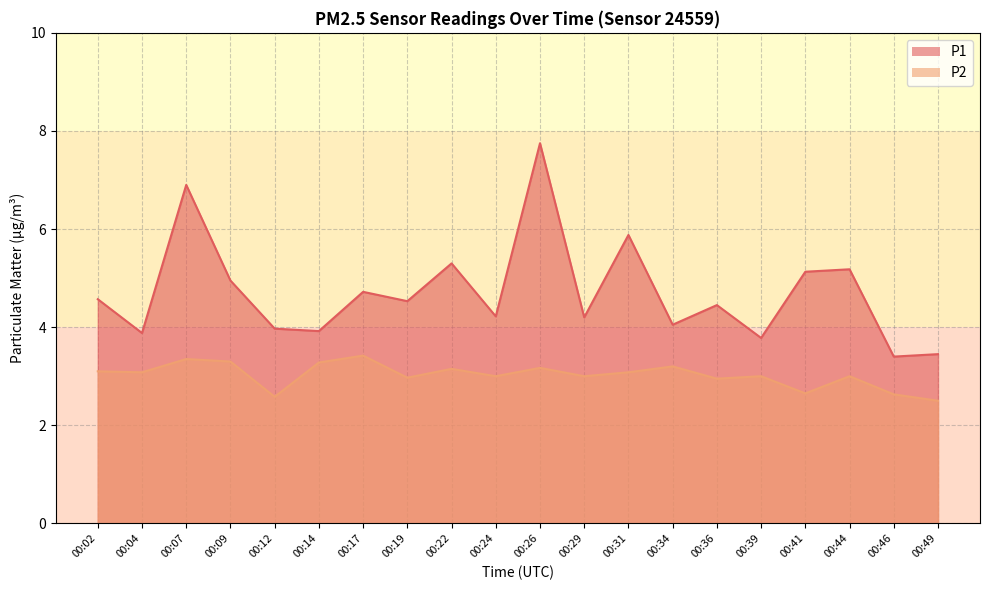

What is the average value of the P1 series?

4.7